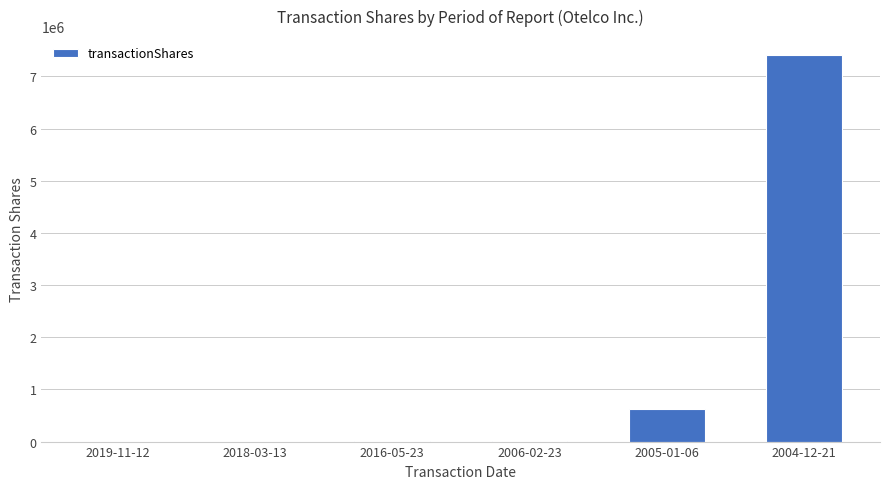

What is the average value?

1338369